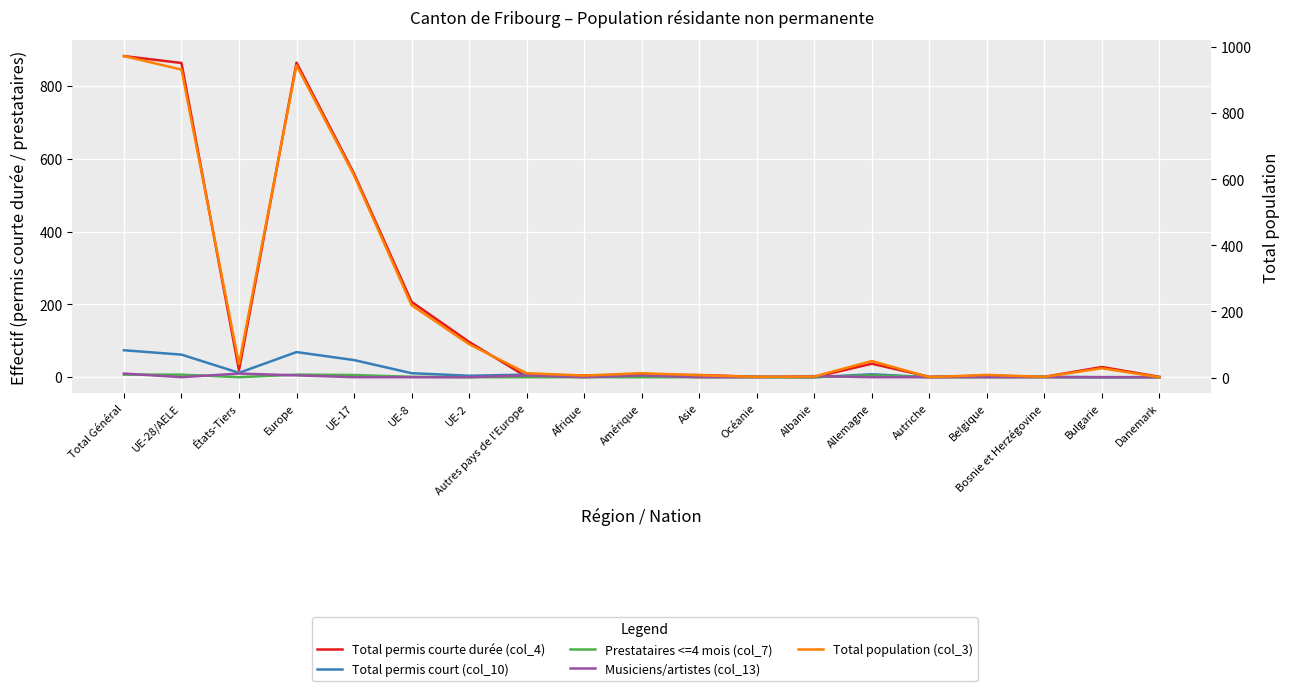

Is this an area chart (filled region under the line)?

No